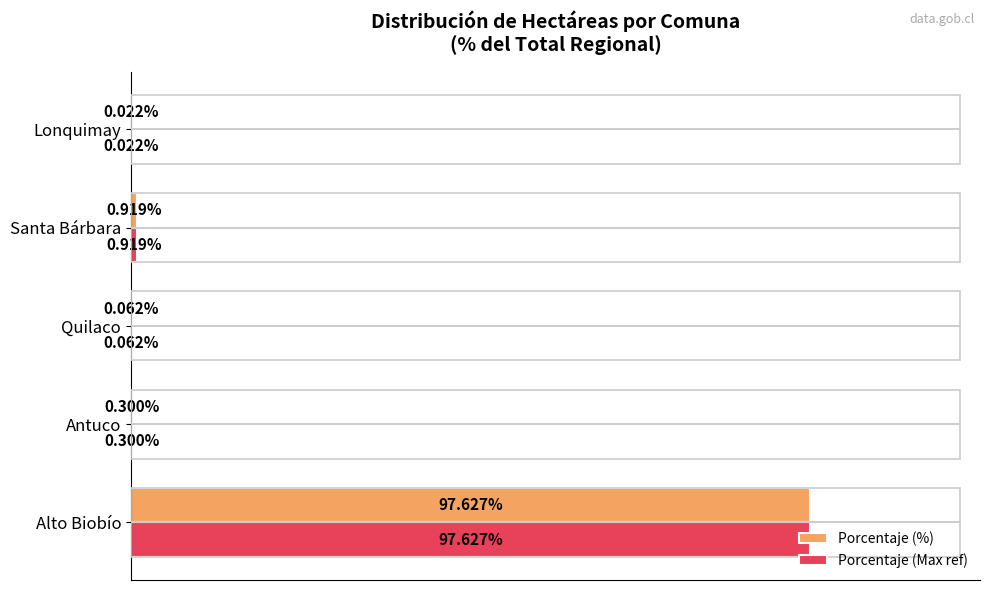

Is the value of Porcentaje (%) at Santa Bárbara greater than the value of Porcentaje (Max ref) at Lonquimay?

Yes